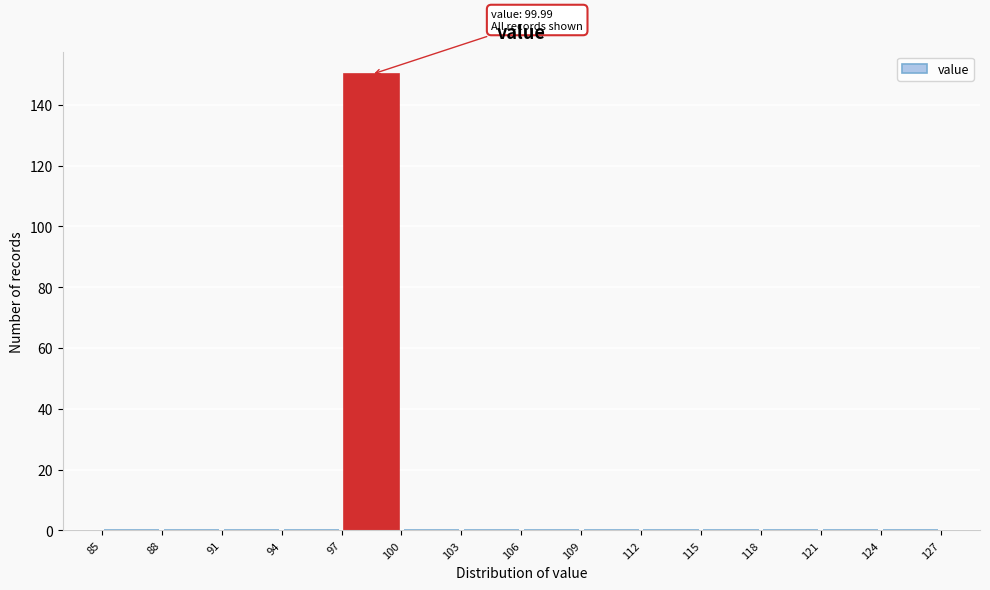

Which range on the x-axis has the tallest bar?

97 to 100